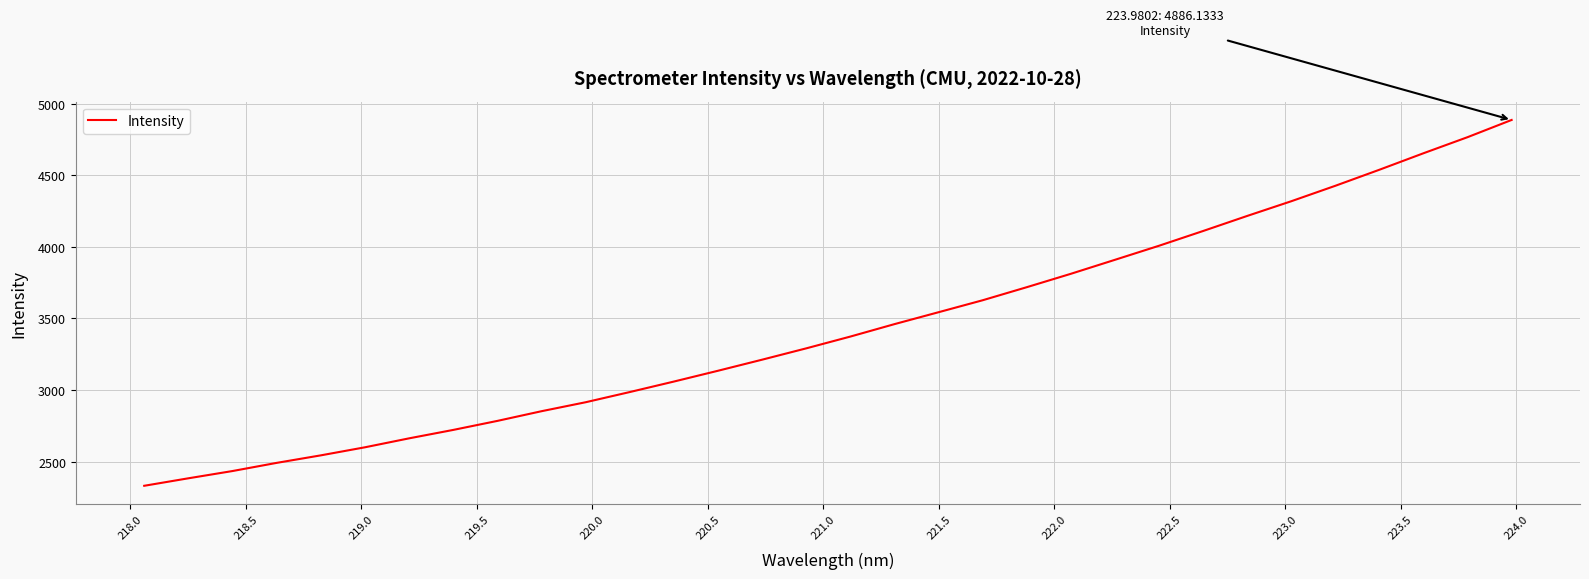

What is the smallest value displayed?

2331.9